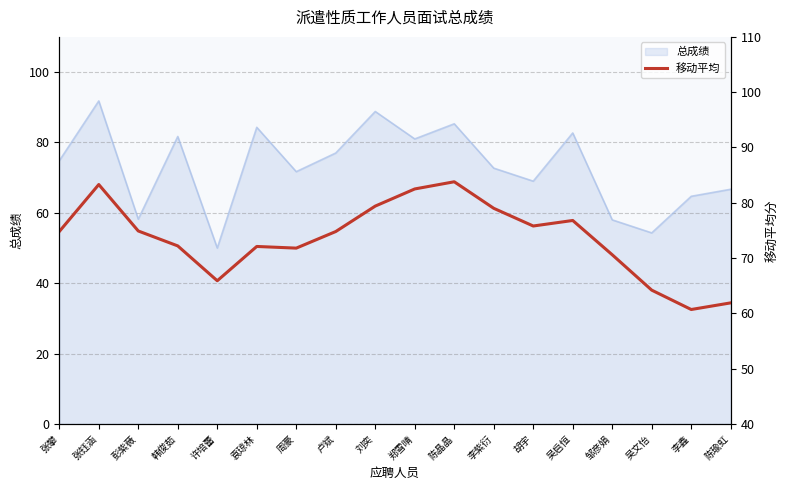

What is the value of the 2nd point from the left?

83.3